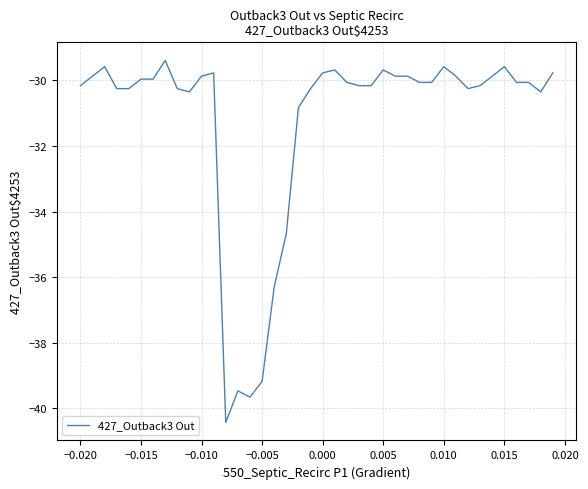

What is the maximum value shown in the chart?

-29.4